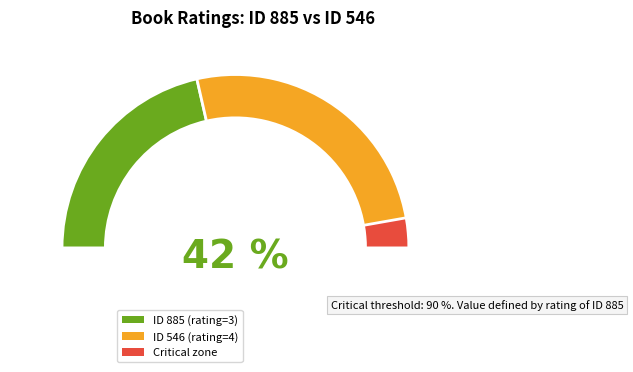

Is it true that 546 is 47% of the pie?

False